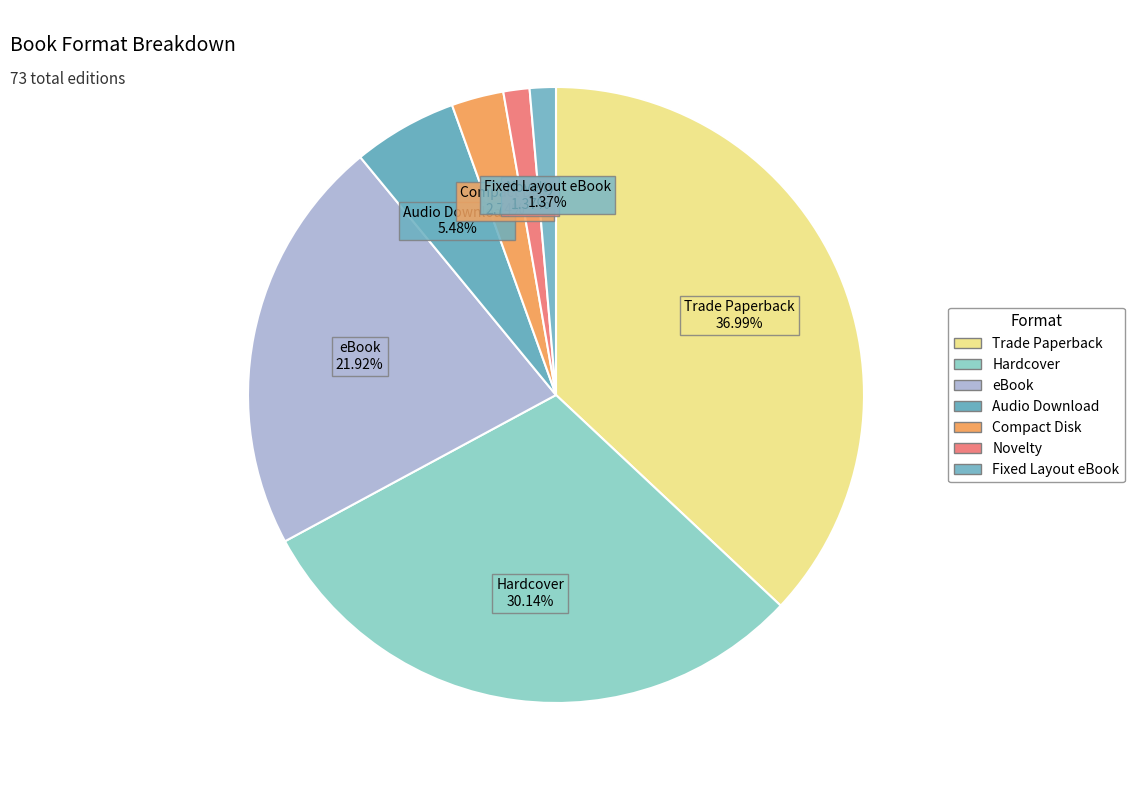

Which slice is the largest?

Trade Paperback